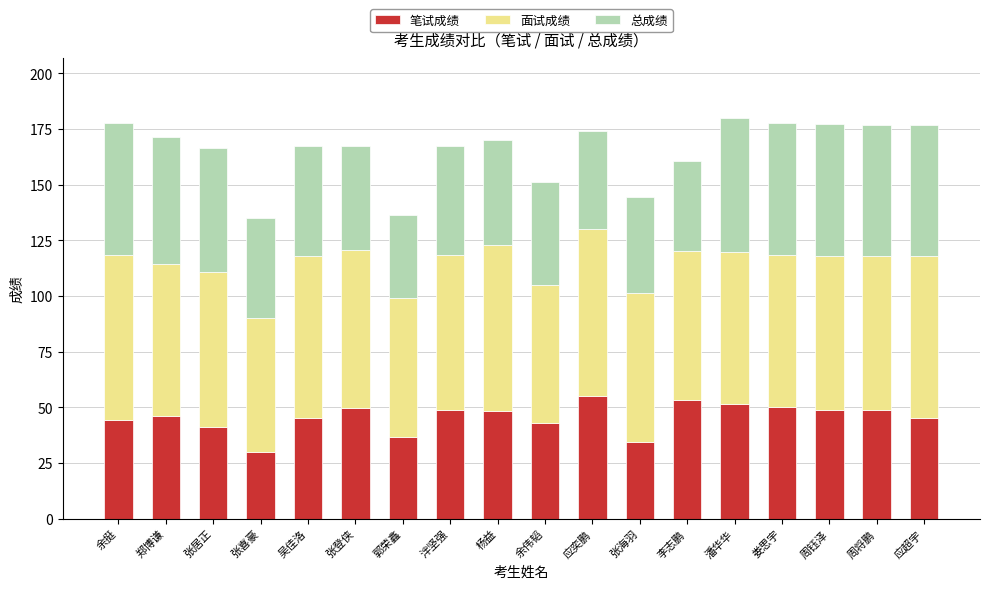

What is the maximum value for 笔试成绩?

55.1